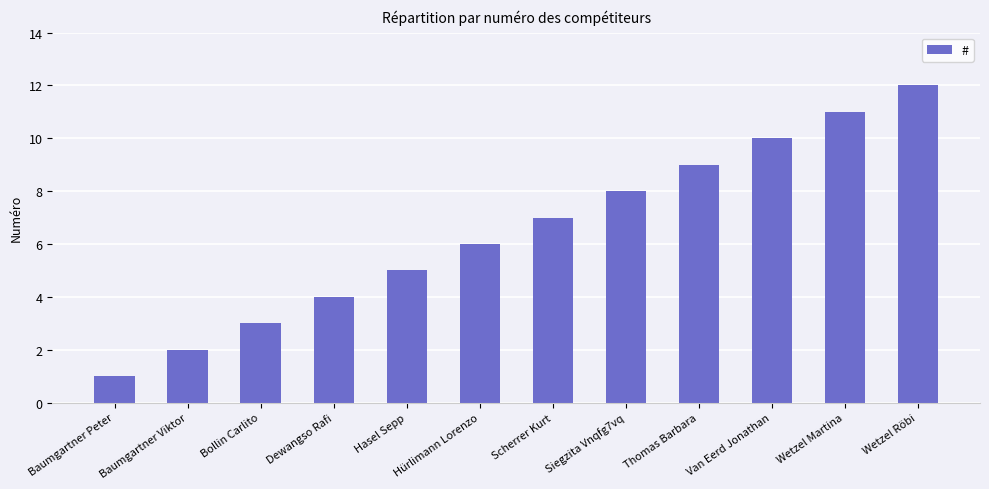

Approximately how many times larger is the value at Hürlimann Lorenzo compared to Wetzel Martina?

0.5